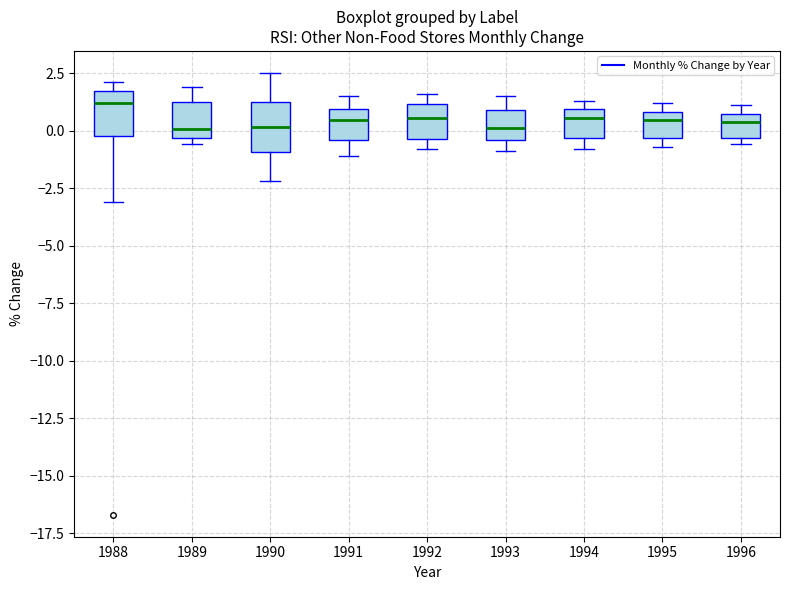

Reading left to right, transcribe this box plot: for each box, give where its median line is, the range the box spans, and where its two whiskers end, as read against the y-axis. The values are not printed on the chart, so give them approximately, as read against the axis.

1988: median 1.0, box 0.0 to 1.5, whiskers -3.0 to 2.0
1989: median 0.0, box -0.5 to 1.0, whiskers -0.5 (just below the box's lower edge) to 2.0
1990: median 0.0, box -1.0 to 1.5, whiskers -2.0 to 2.5
1991: median 0.5, box -0.5 to 1.0, whiskers -1.0 to 1.5
1992: median 0.5, box -0.5 to 1.0, whiskers -1.0 to 1.5
1993: median 0.0, box -0.5 to 1.0, whiskers -1.0 to 1.5
1994: median 0.5, box -0.5 to 1.0, whiskers -1.0 to 1.5
1995: median 0.5, box -0.5 to 1.0, whiskers -0.5 (just below the box's lower edge) to 1.0 (just above the box's upper edge)
1996: median 0.5 (inside the box), box -0.5 to 0.5, whiskers -0.5 (just below the box's lower edge) to 1.0